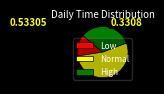

Which slice is the largest?

Normal